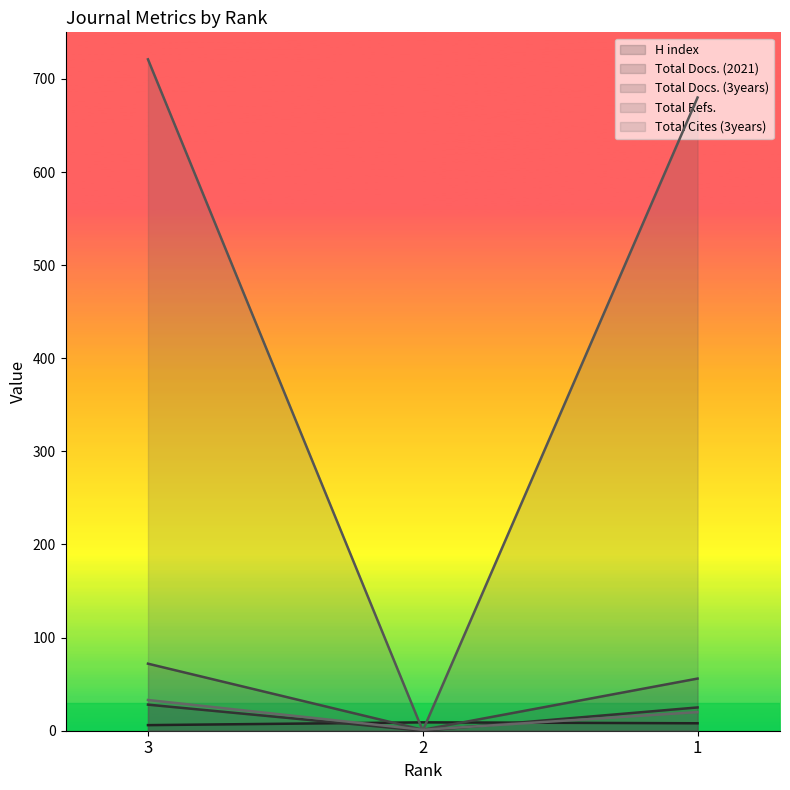

Reading left to right, transcribe all the data shown in this chart.

H index: 6	9	8
Total Docs. (2021): 28	0	25
Total Docs. (3years): 72	1	56
Total Refs.: 721	0	680
Total Cites (3years): 33	1	20